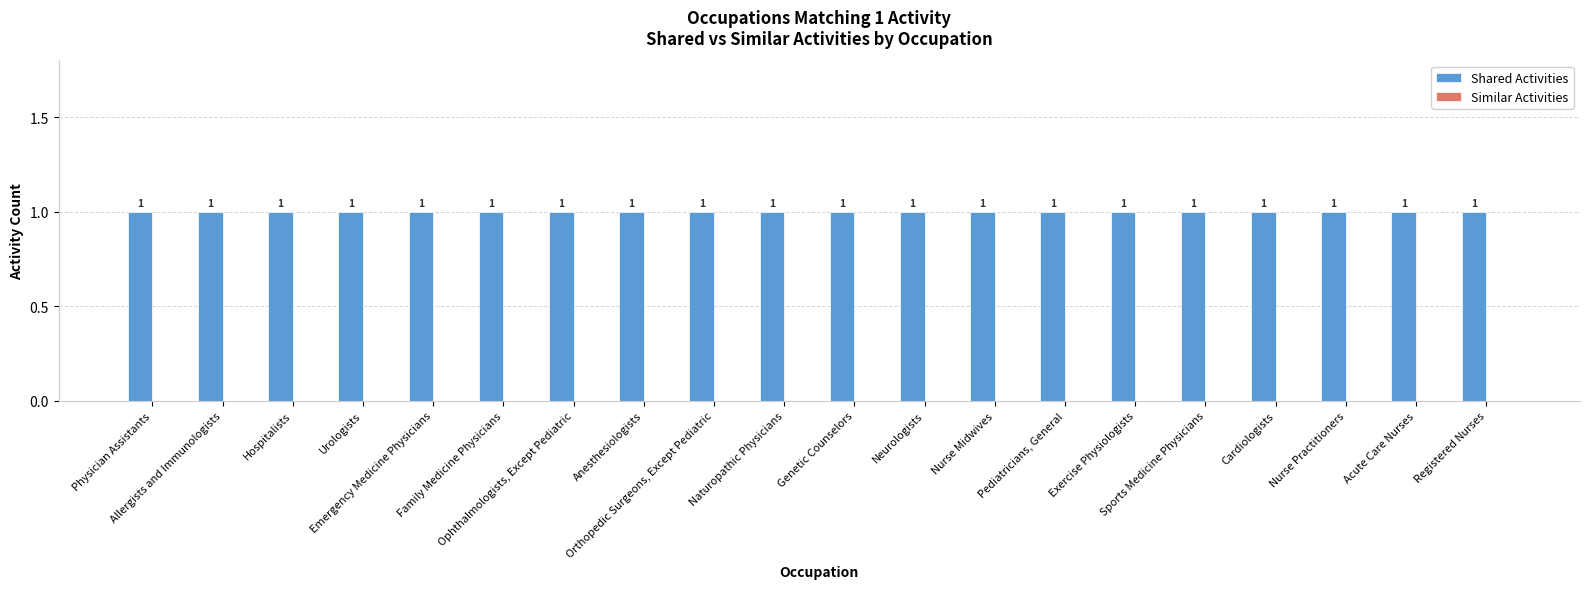

Which series changed the most between Physician Assistants and Urologists?

Shared Activities